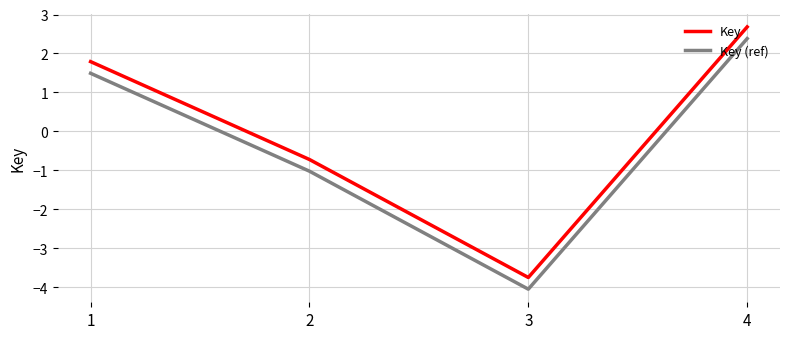

List the labels in order of Key (ref) value, smallest first.

3, 2, 1, 4